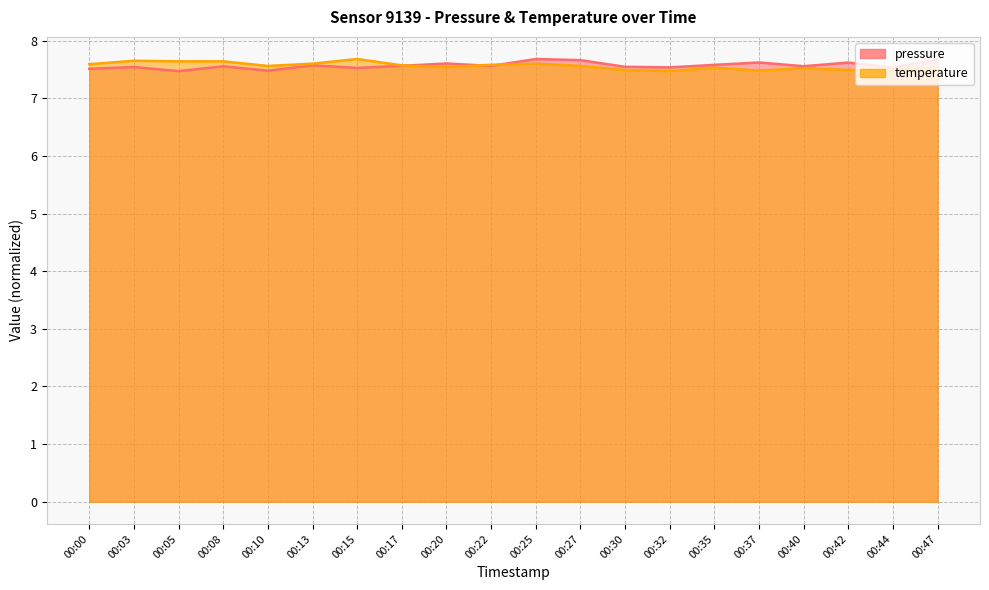

The temperature series shows 3.5 at 00:35. True or false?

False